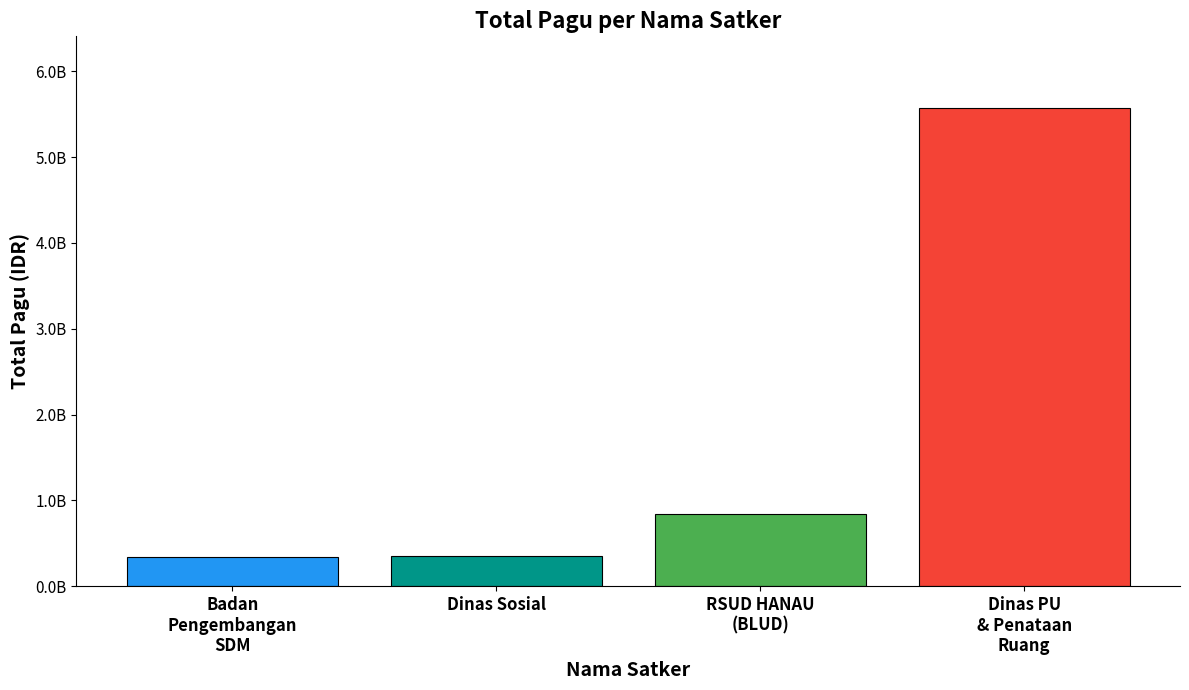

Does the chart contain any negative values?

No